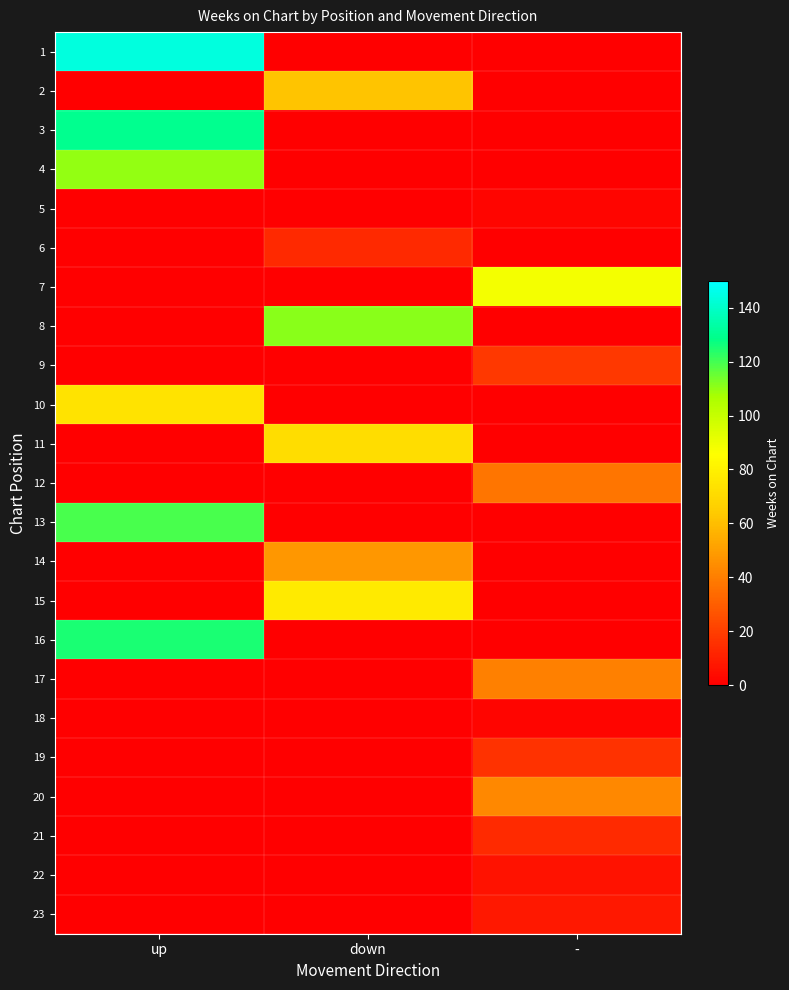

What is the difference between the highest and lowest values at down?

111